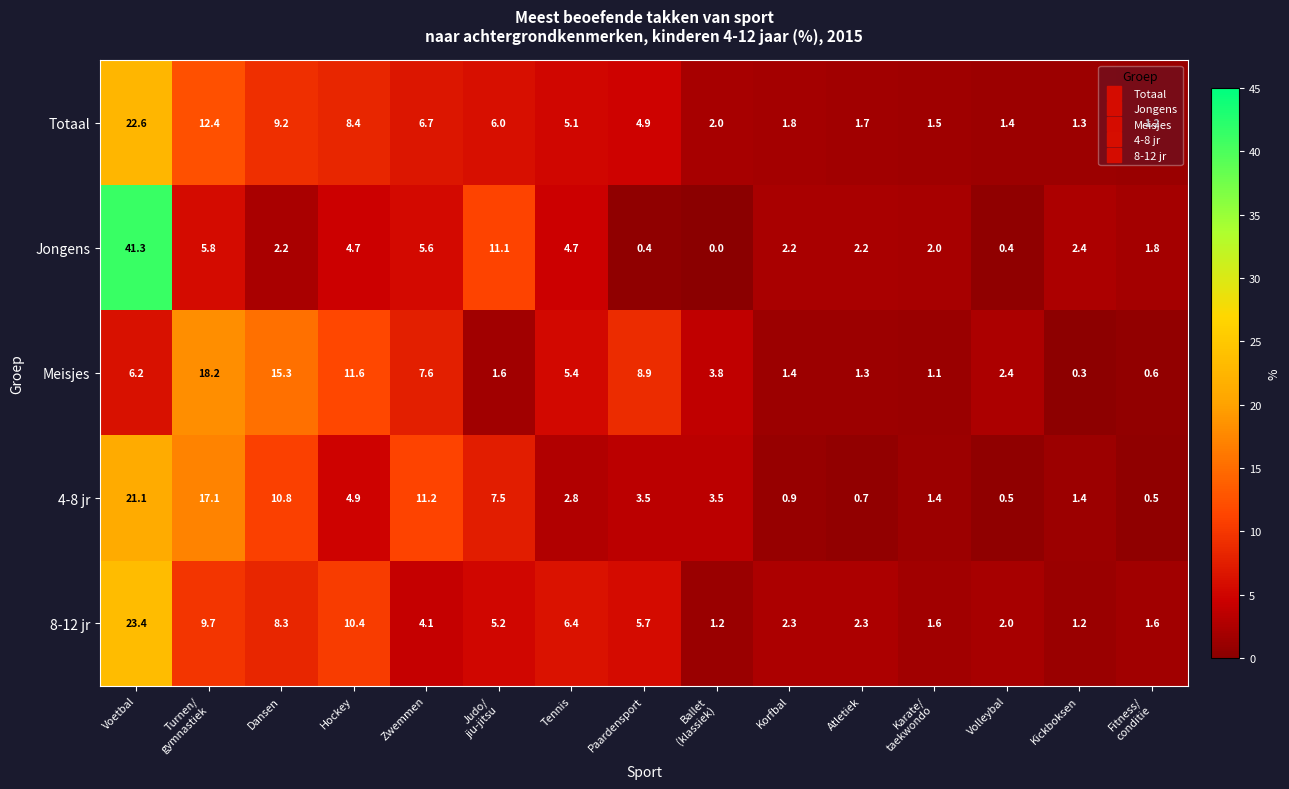

List the series in order of their peak value, lowest first.

Meisjes, 4-8 jr, Totaal, 8-12 jr, Jongens